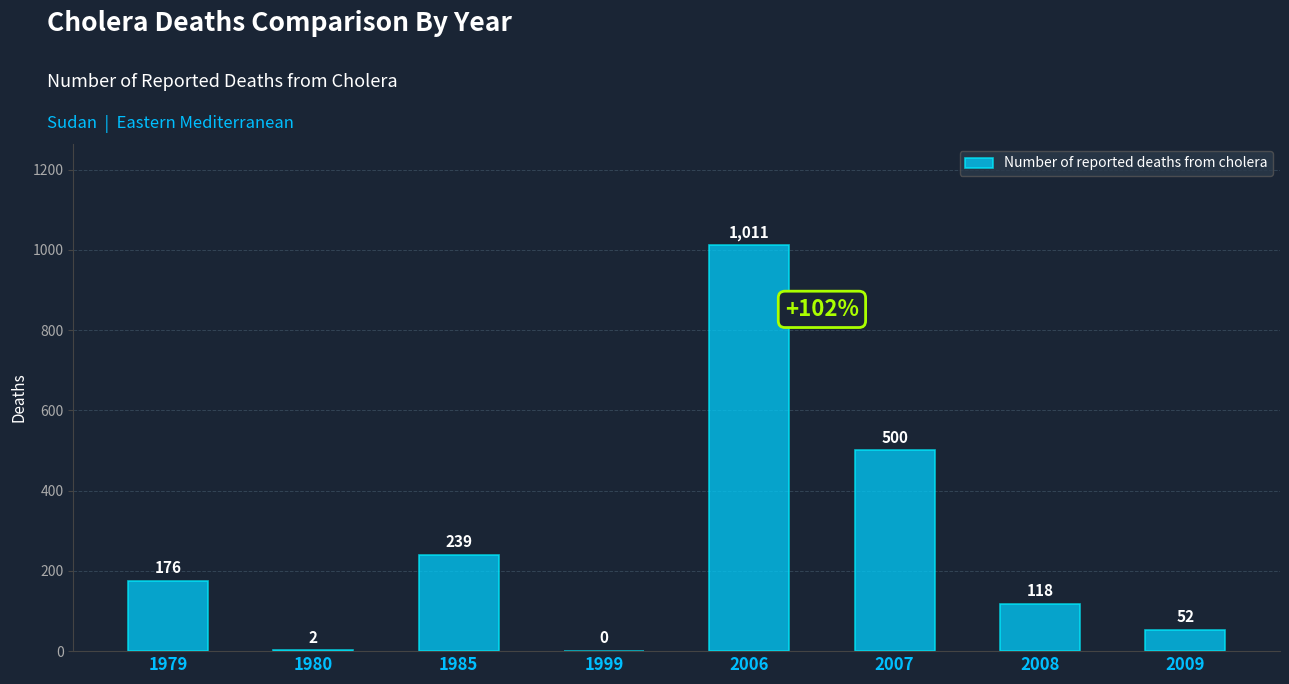

Which category has the highest value across all series?

2006